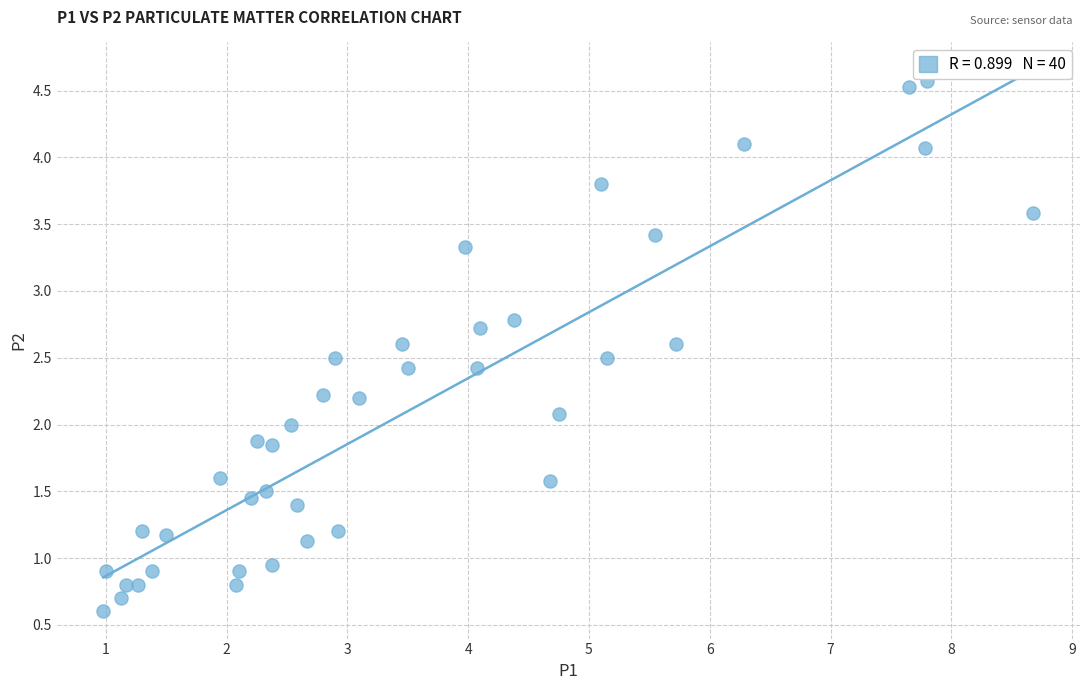

What is the range of Y values (max minus min)?

4.0